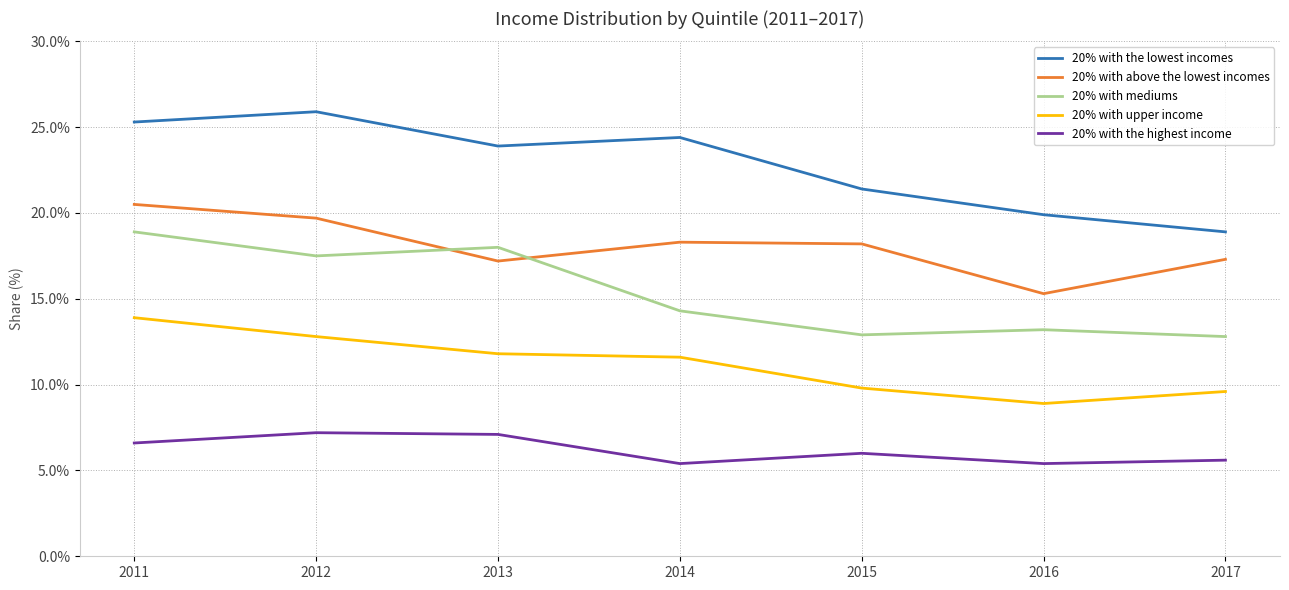

At which category is the sum across all series the highest?

2011